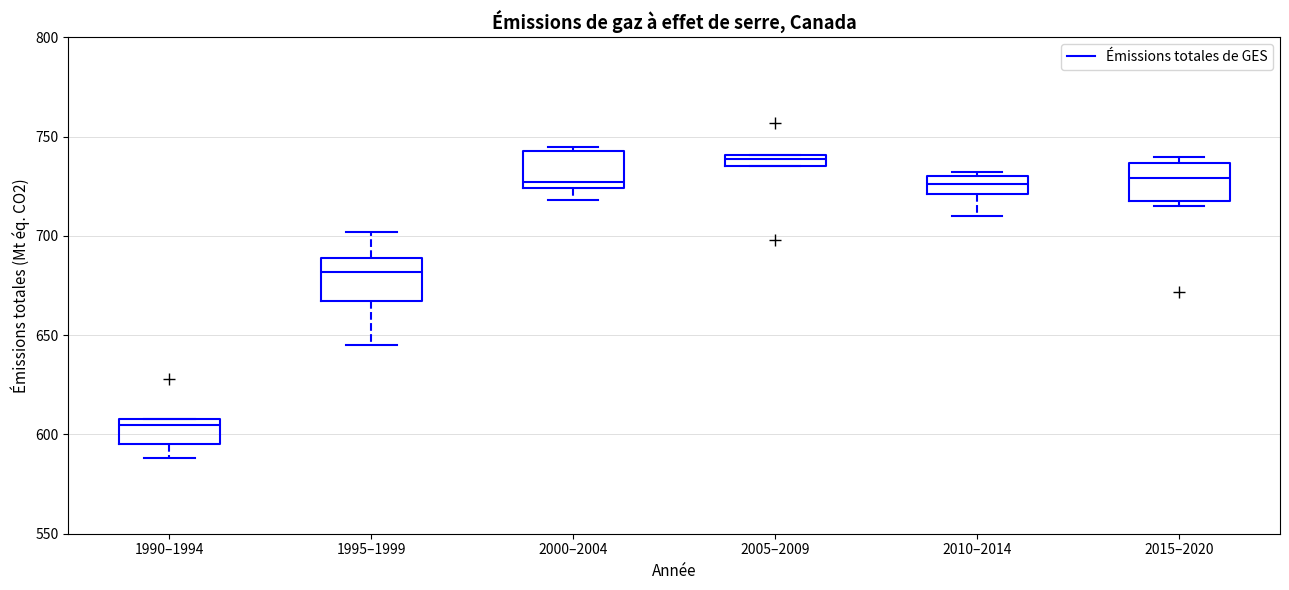

Which box has the highest median line?

2005–2009